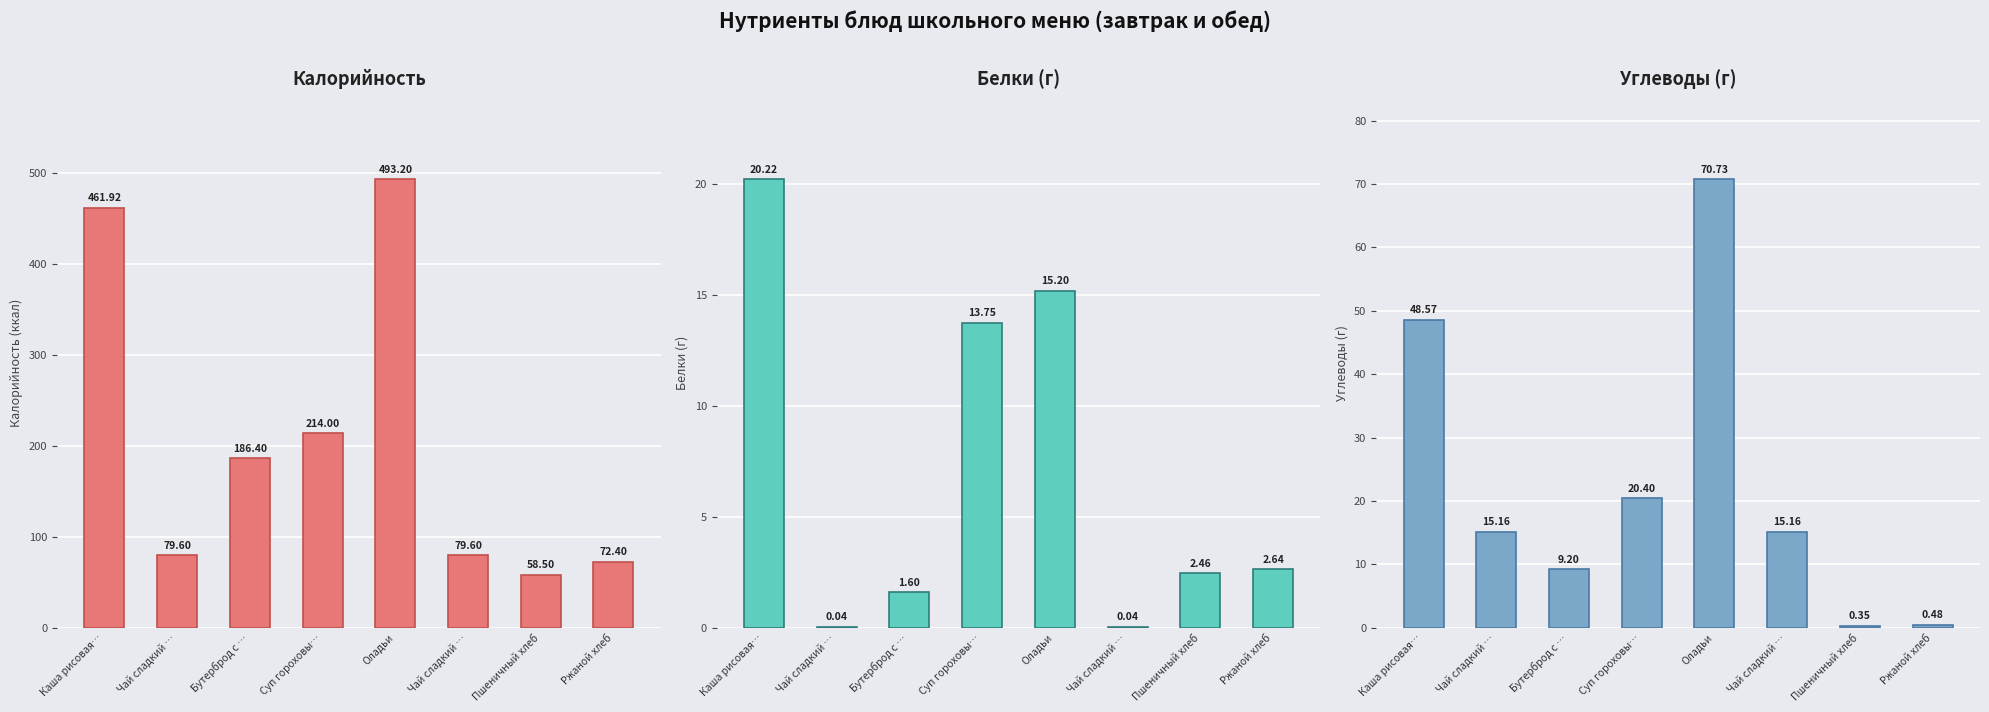

How many bars are there in each group?

3